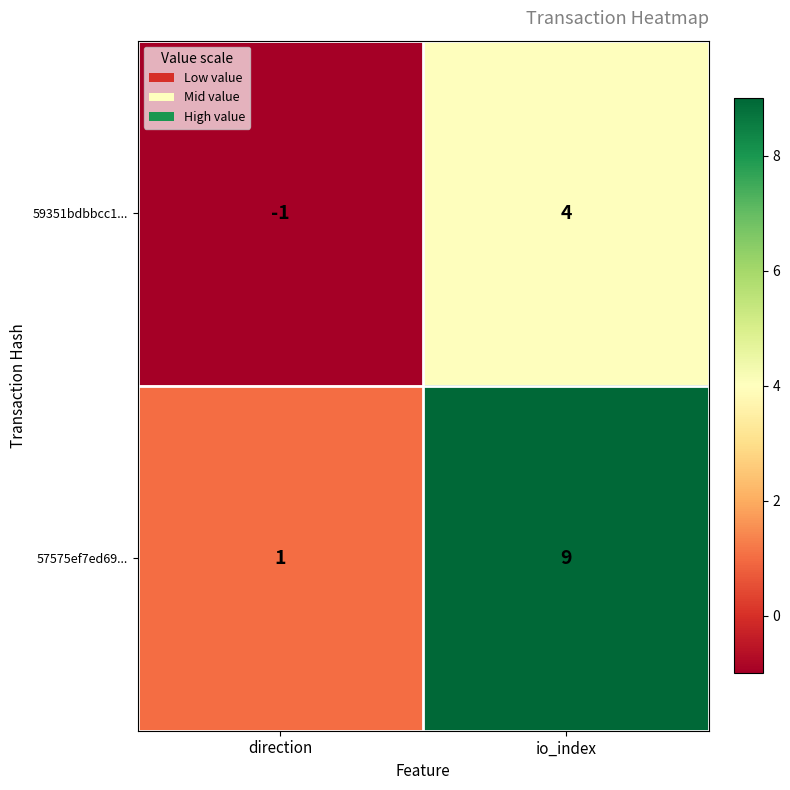

Is it true that 59351bdbbcc1... equals 0 at direction?

False